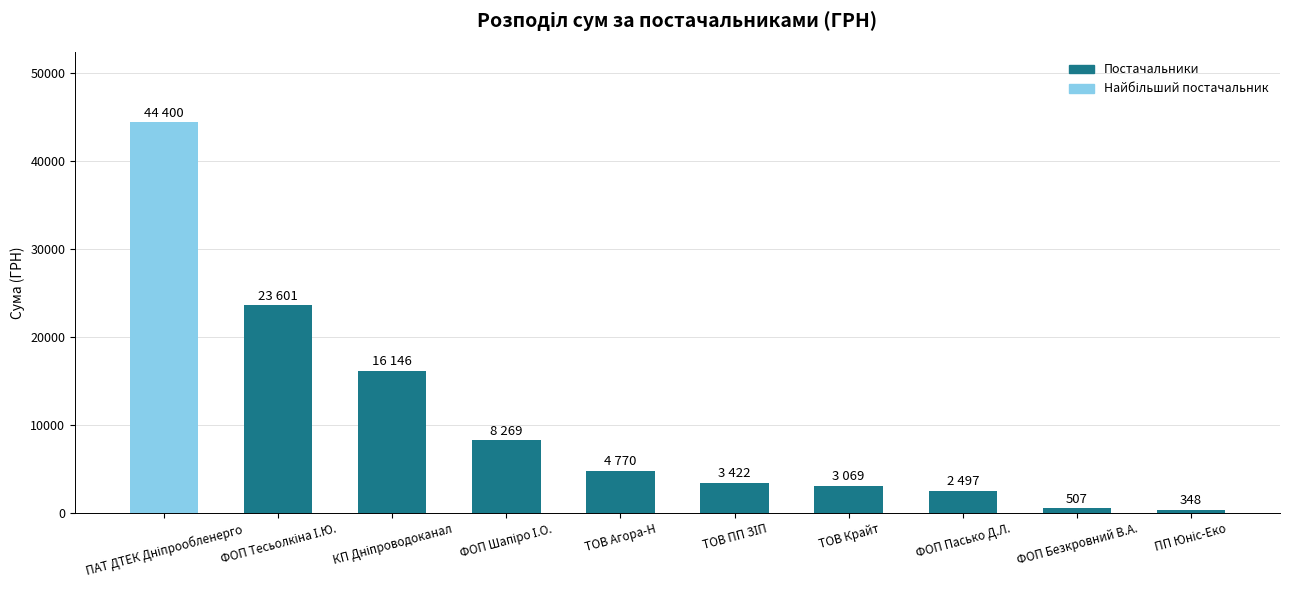

The value at ТОВ Агора-Н is 4770.0. True or false?

True